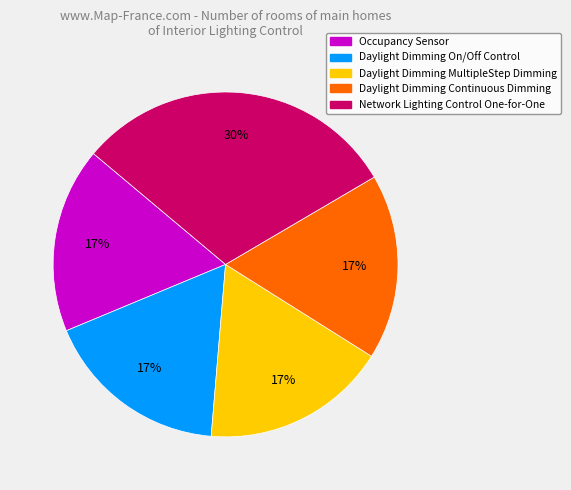

Approximately how many times larger is the value at Daylight Dimming On/Off Control compared to Daylight Dimming MultipleStep Dimming?

1.0